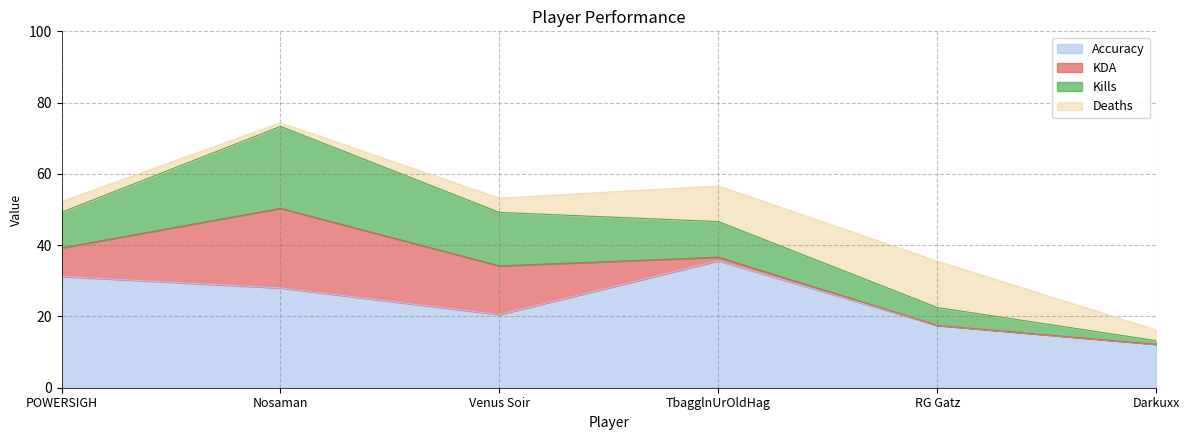

Rank the series at TbagglnUrOldHag from lowest to highest value.

KDA, Kills, Deaths, Accuracy